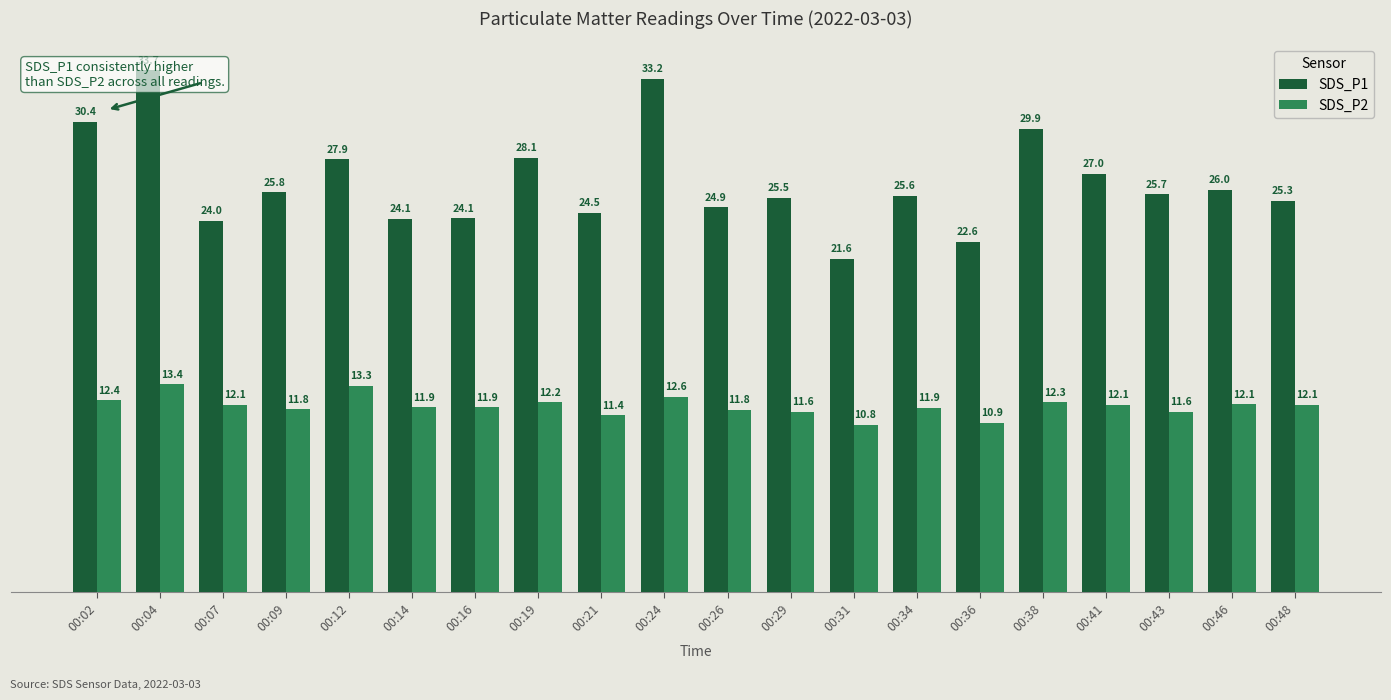

Which series has the widest spread of values?

SDS_P1